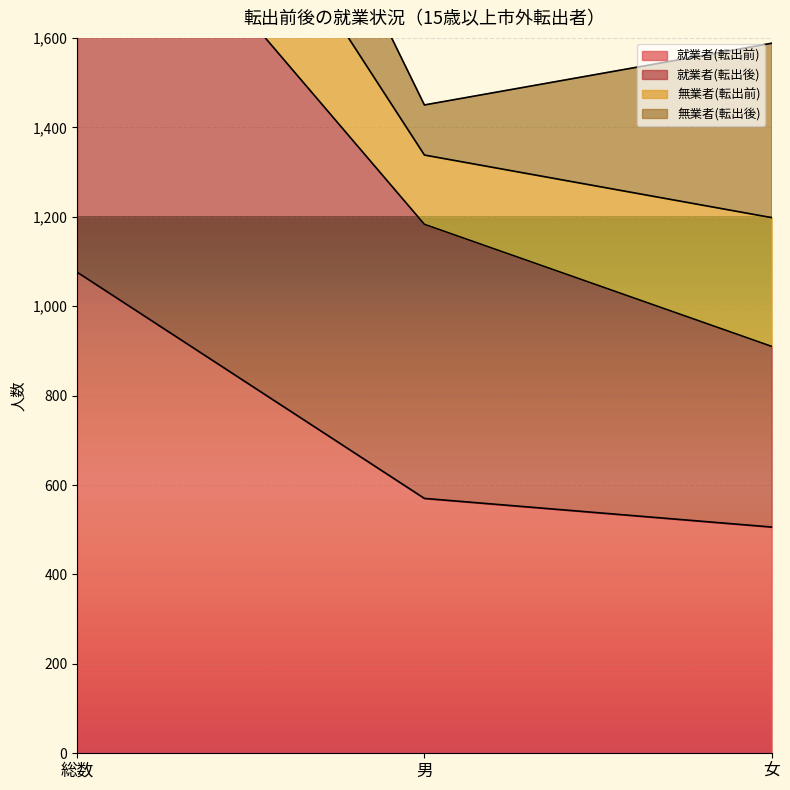

Which category has the highest value in the 就業者(転出前) series?

総数